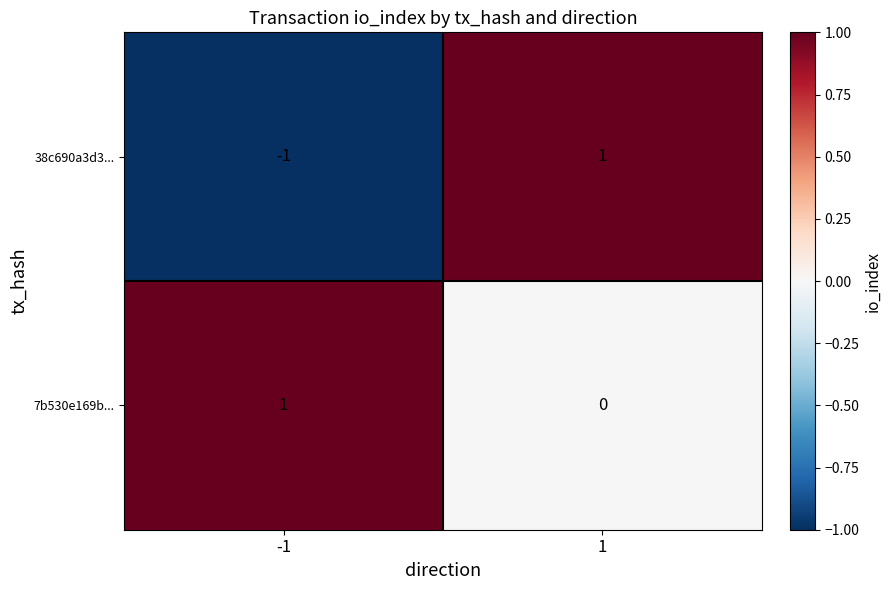

Between -1 and 1, which series saw the biggest shift?

38c690a3d3...